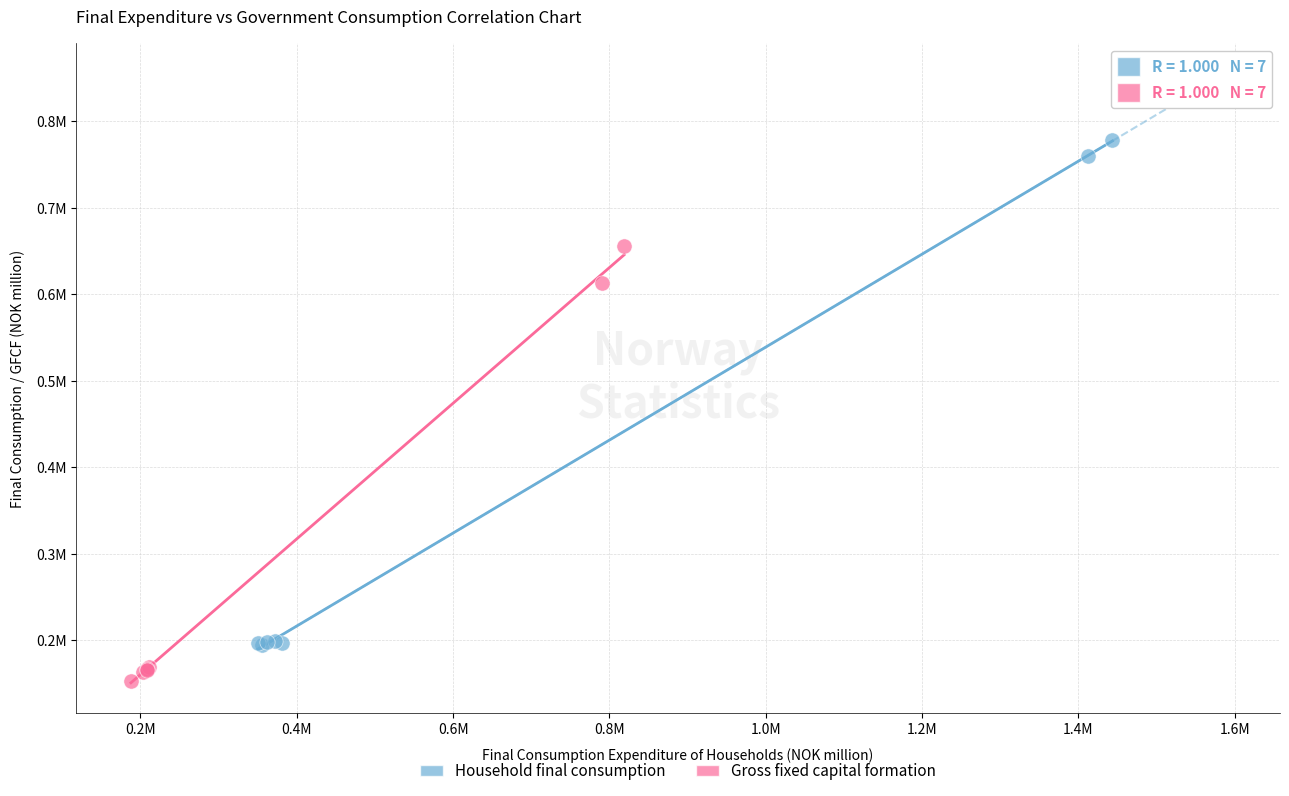

Which series contains the lowest Y value?

Gross fixed capital formation